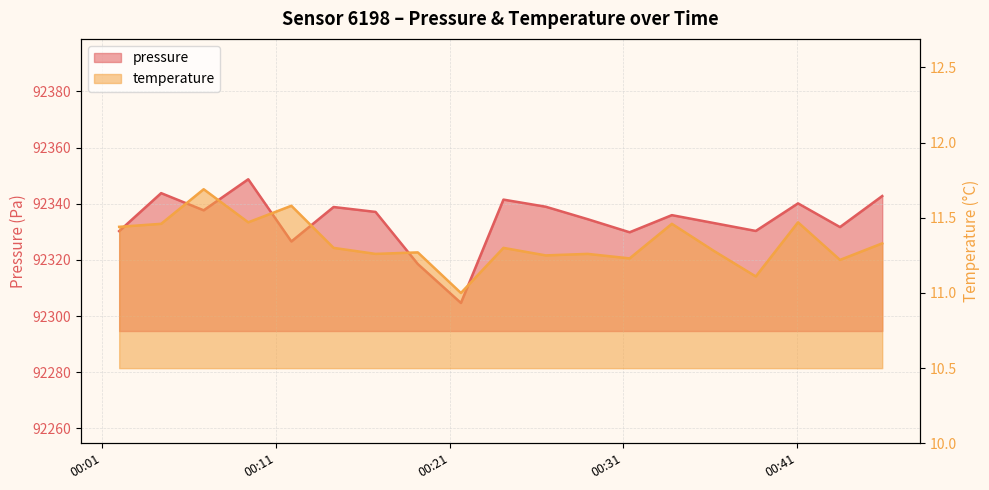

Which series has the largest total across all categories?

pressure